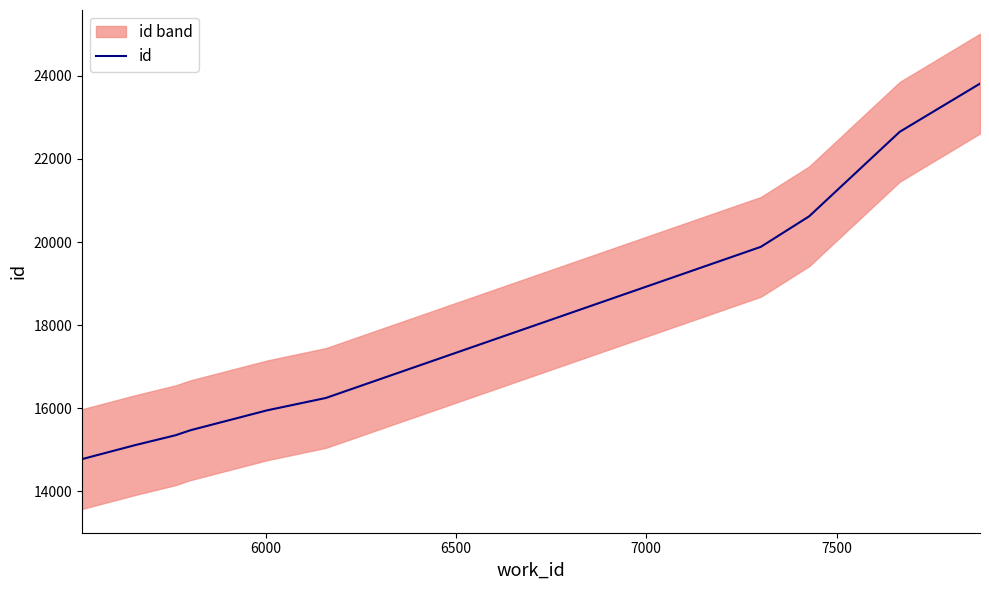

What is the lowest value of the id series?

14775